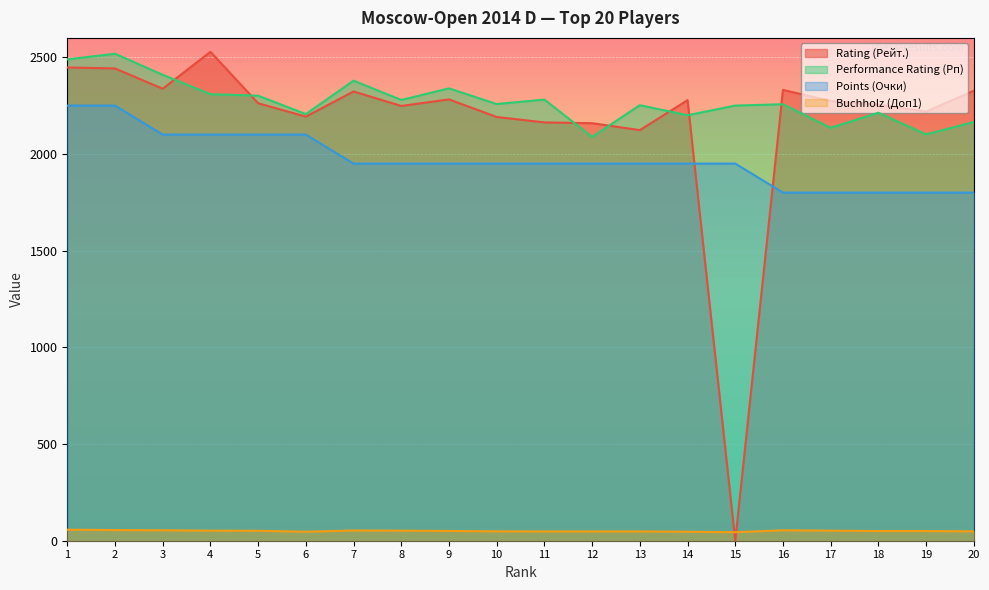

What is the greatest value displayed?

2528.0